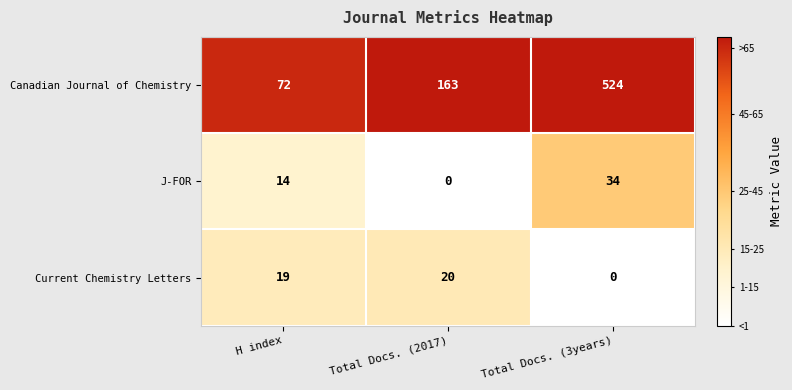

Count the number of categories in the chart.

3